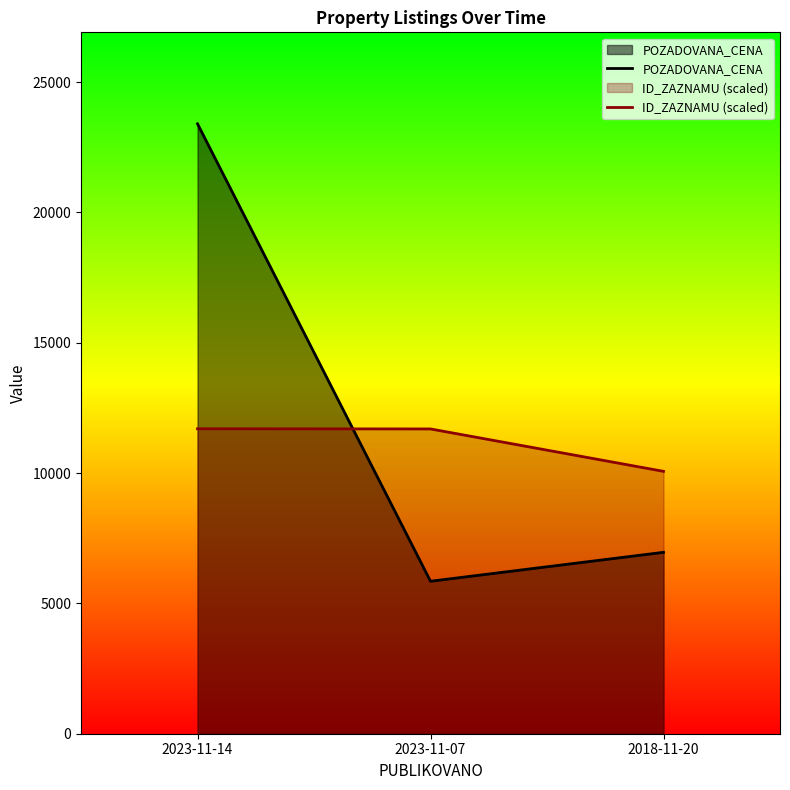

What is the label of the 3rd point from the right?

2023-11-14